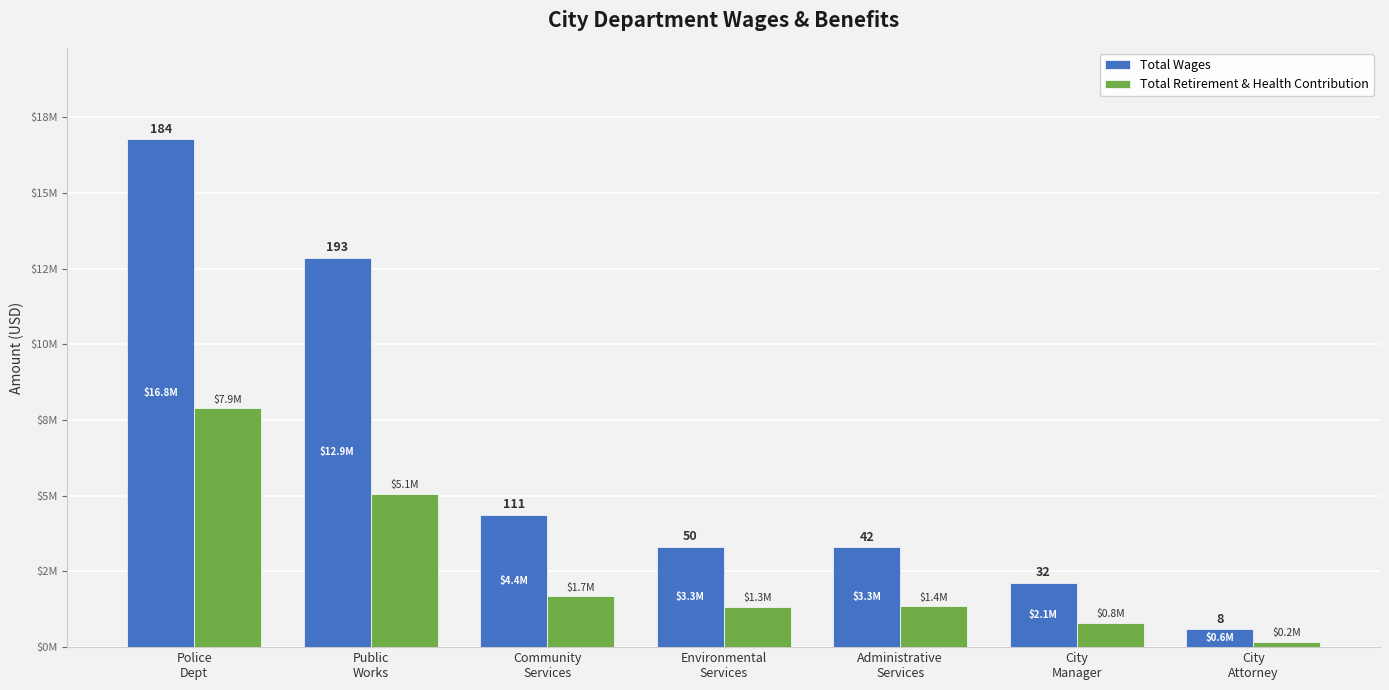

Reading left to right, transcribe all the data shown in this chart.

Total Wages: Police
Dept=16773503	Public
Works=12857718	Community
Services=4377995	Environmental
Services=3314254	Administrative
Services=3295161	City
Manager=2131712	City
Attorney=593259
Total Retirement & Health Contribution: Police
Dept=7891997	Public
Works=5056716	Community
Services=1679546	Environmental
Services=1324138	Administrative
Services=1350110	City
Manager=806702	City
Attorney=181267